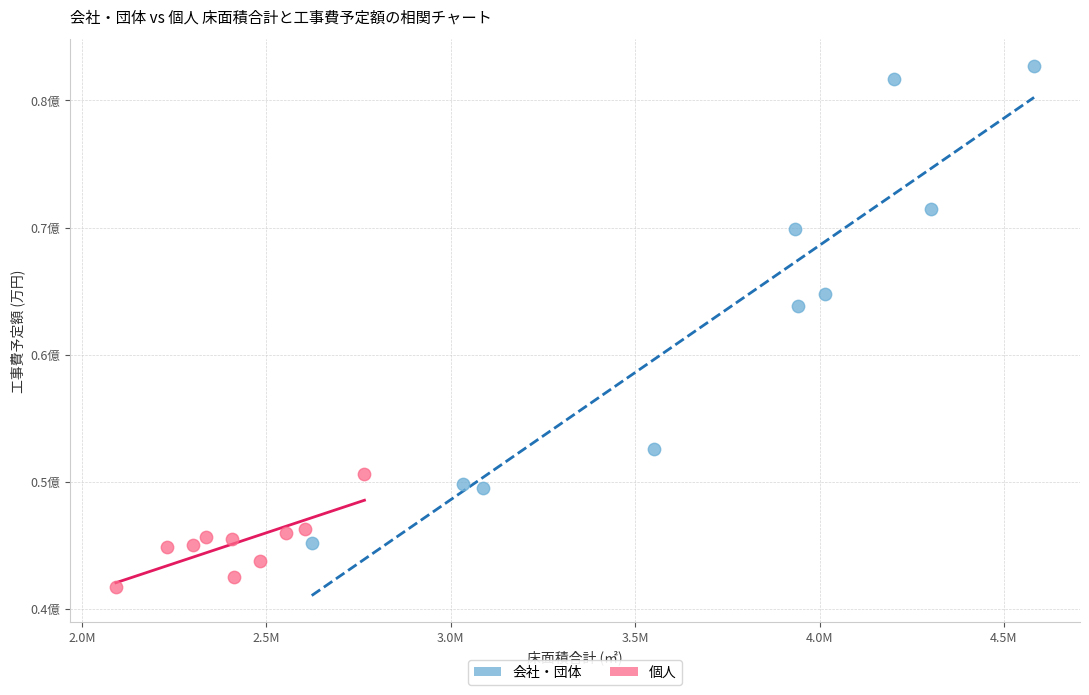

Which series has the largest Y range (max minus min)?

会社・団体